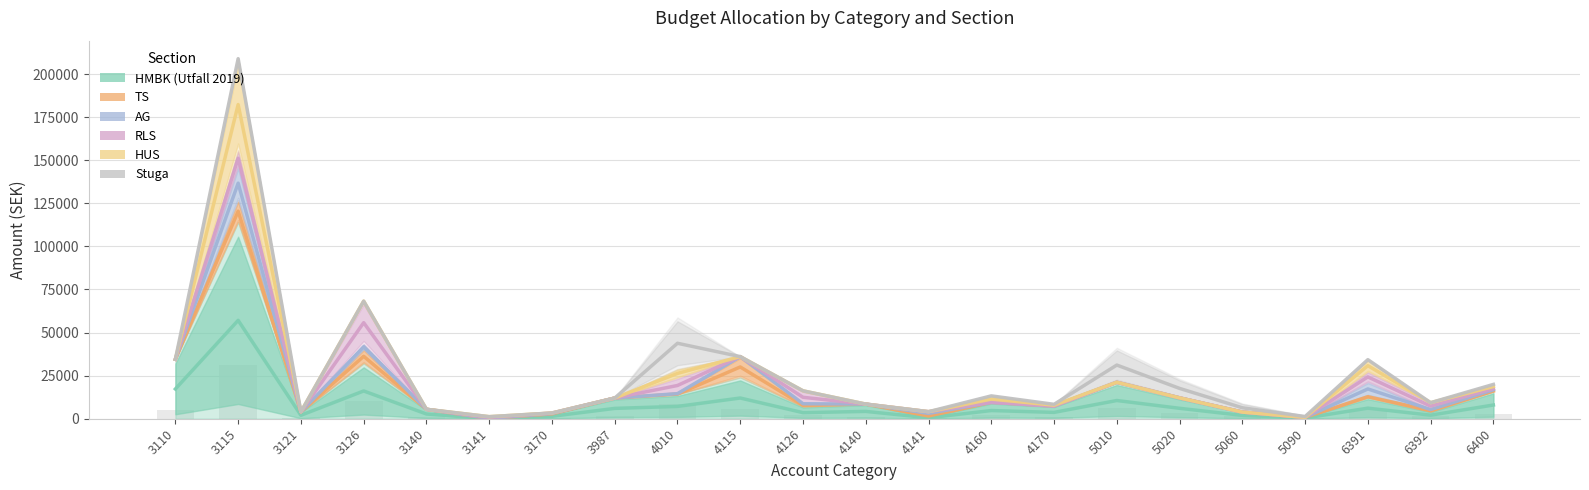

Which series has the largest range (max minus min)?

Stuga